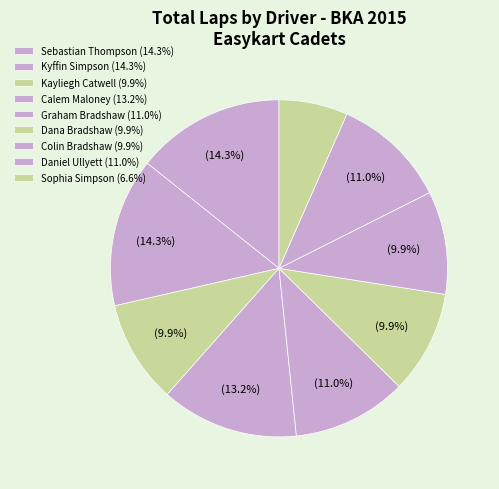

Rank the categories by value from highest to lowest.

Sebastian Thompson, Kyffin Simpson, Calem Maloney, Graham Bradshaw, Daniel Ullyett, Kayliegh Catwell, Dana Bradshaw, Colin Bradshaw, Sophia Simpson